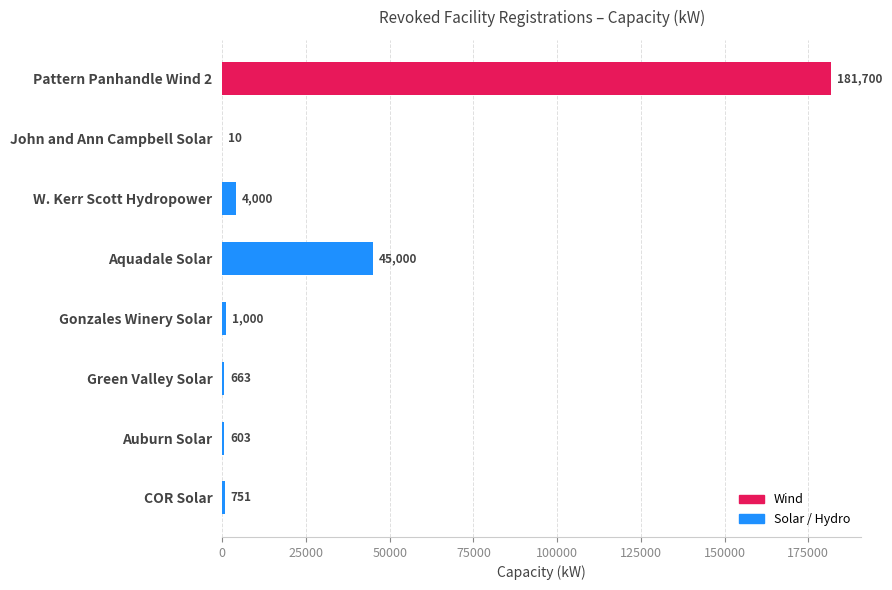

What is the change in value from John and Ann Campbell Solar to Auburn Solar?

+593